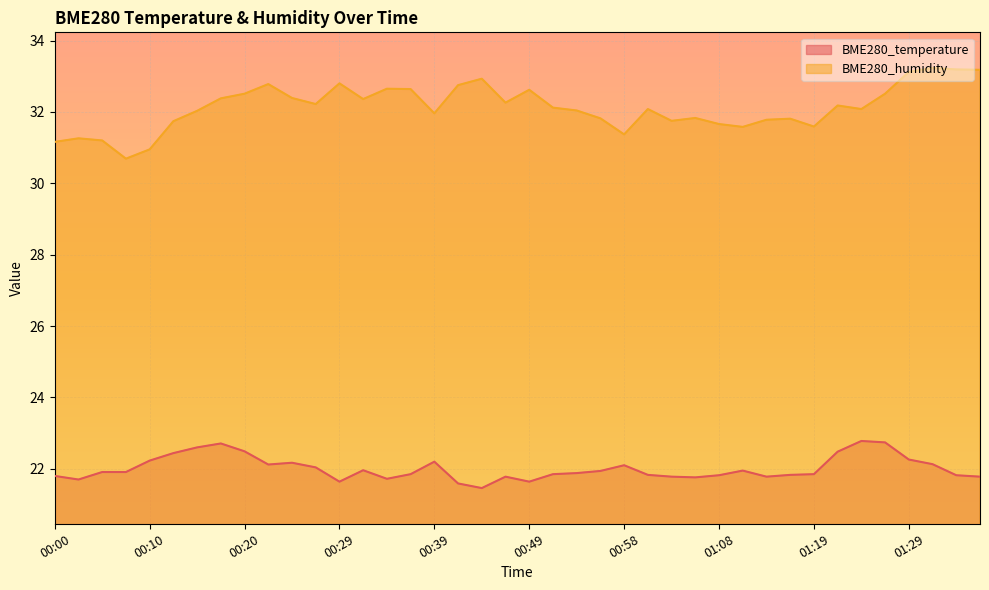

List the series in order of their peak value, highest first.

BME280_humidity, BME280_temperature